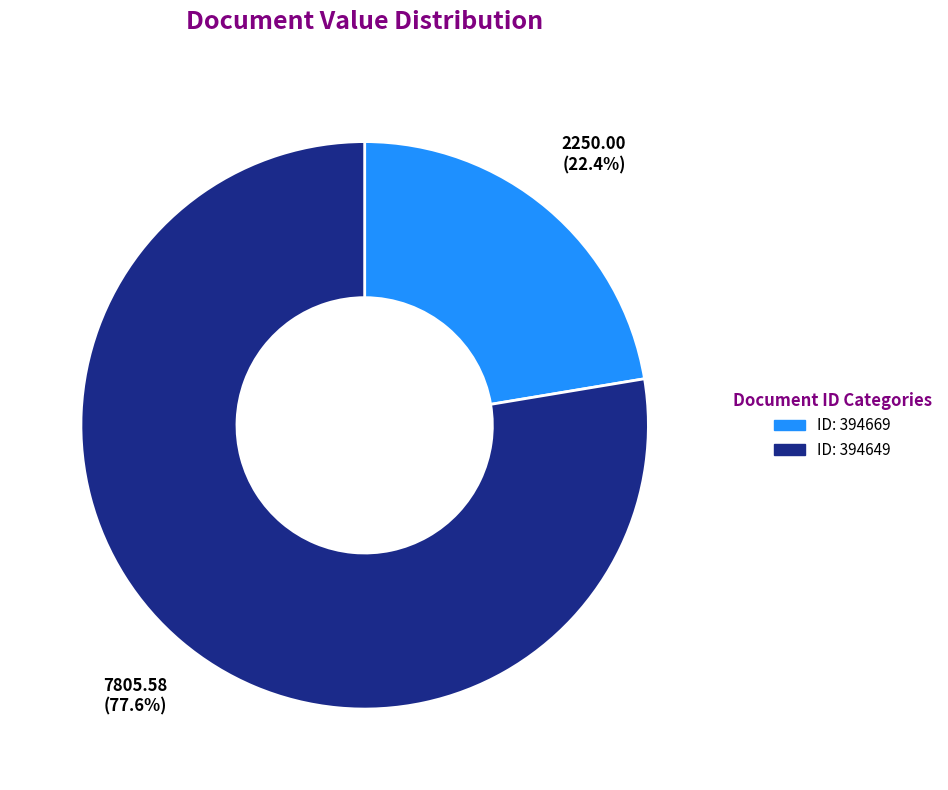

Does any single category account for the majority?

Yes